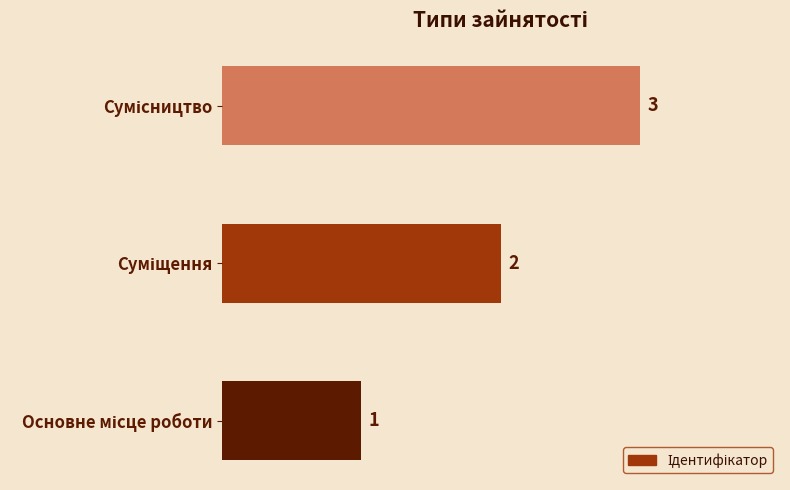

What is the maximum value shown in the chart?

3